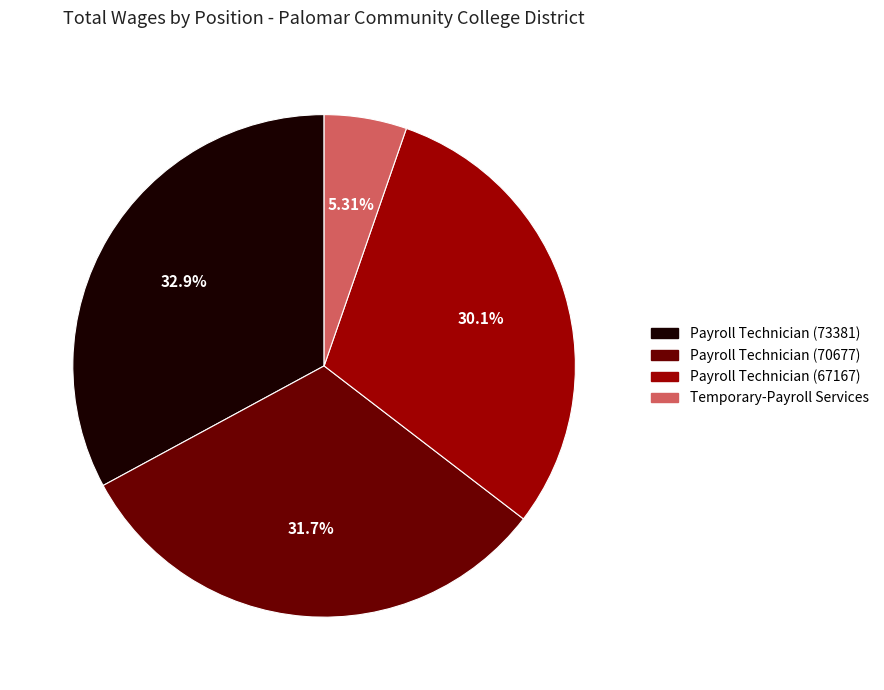

Combined, what portion of the pie is Temporary-Payroll Services and Payroll Technician (70677)?

37.0%